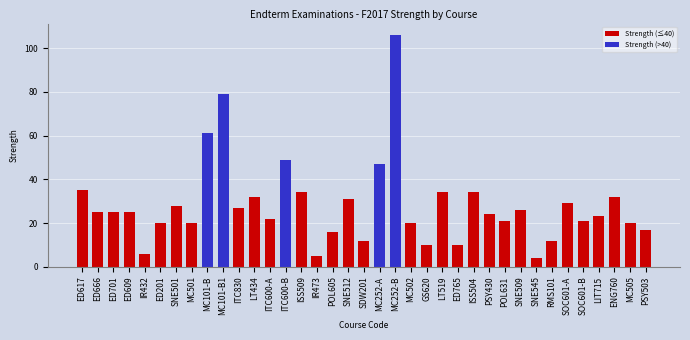

The chart shows a value of 45 at ED701. True or false?

False